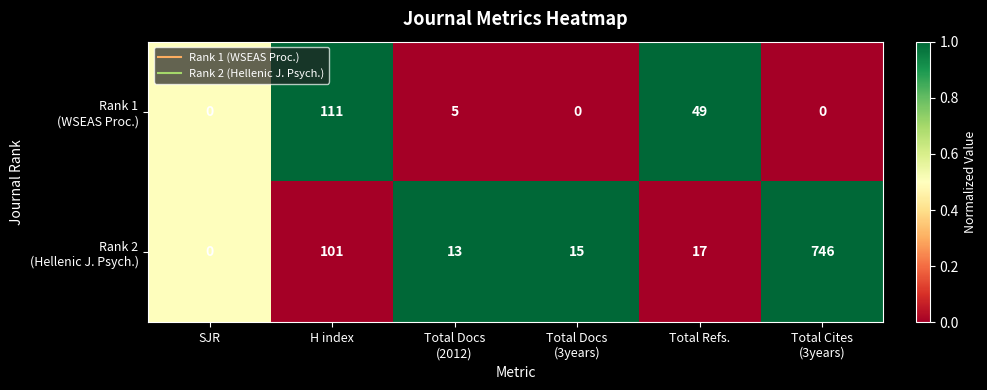

What is the total value across all series at Total Refs.?

66